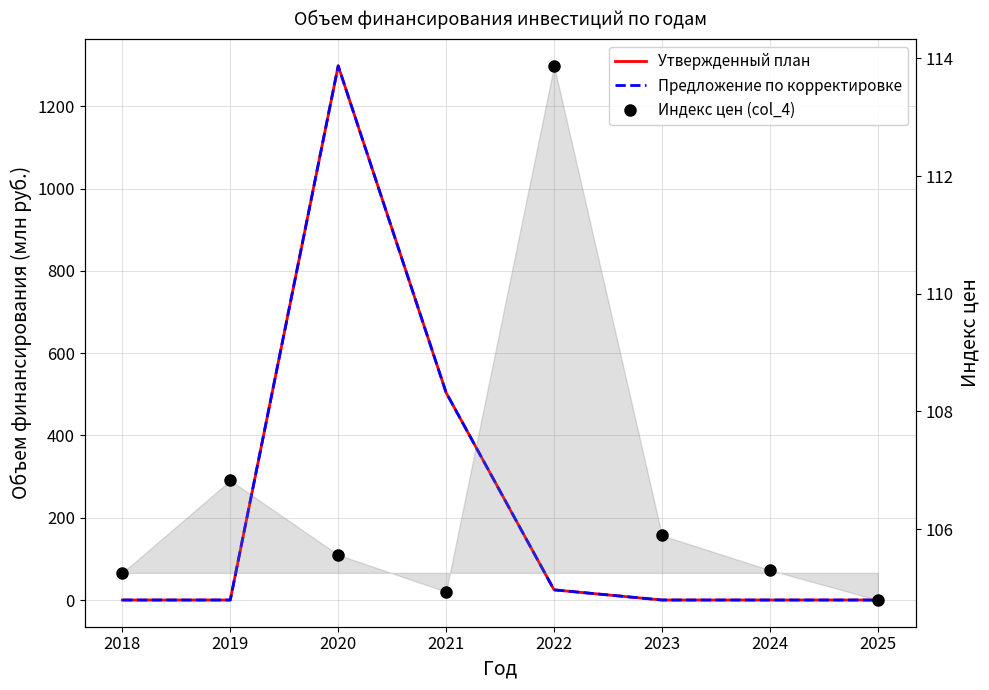

The value of Индекс цен (col_4) at 2020 is 105.6. True or false?

True